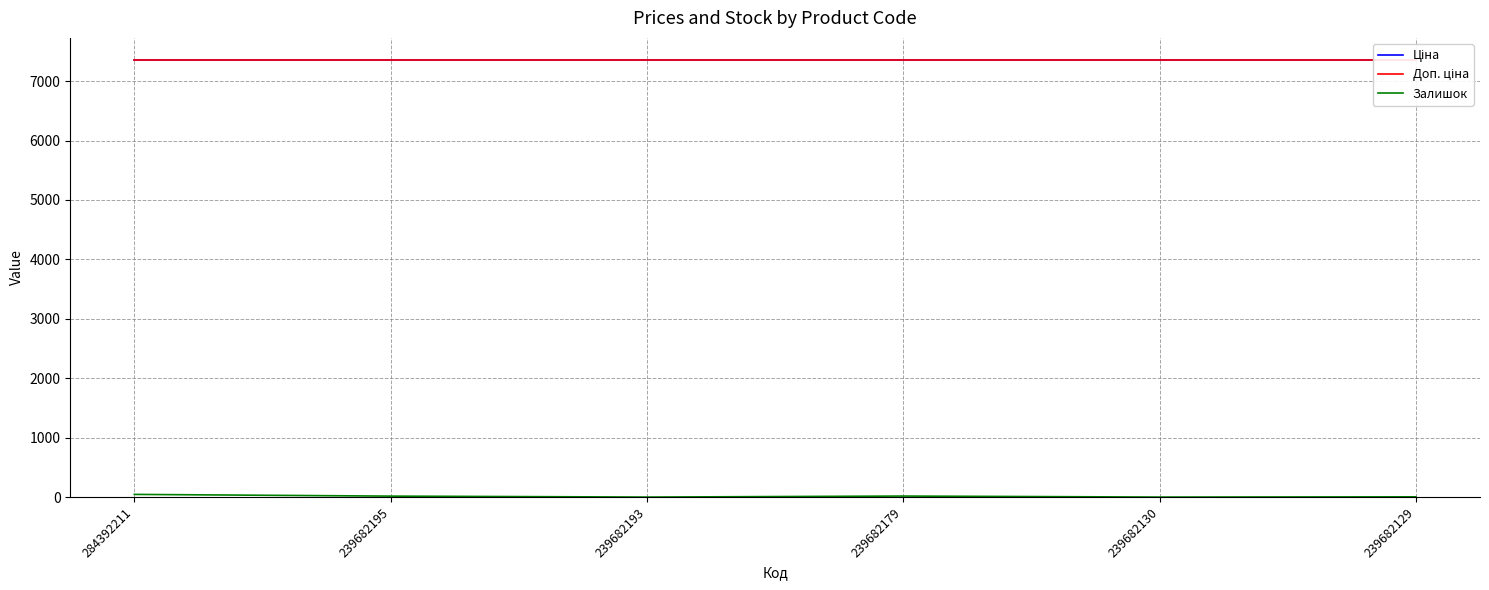

What is the value of the Залишок point at the 4th from the left?

17.0